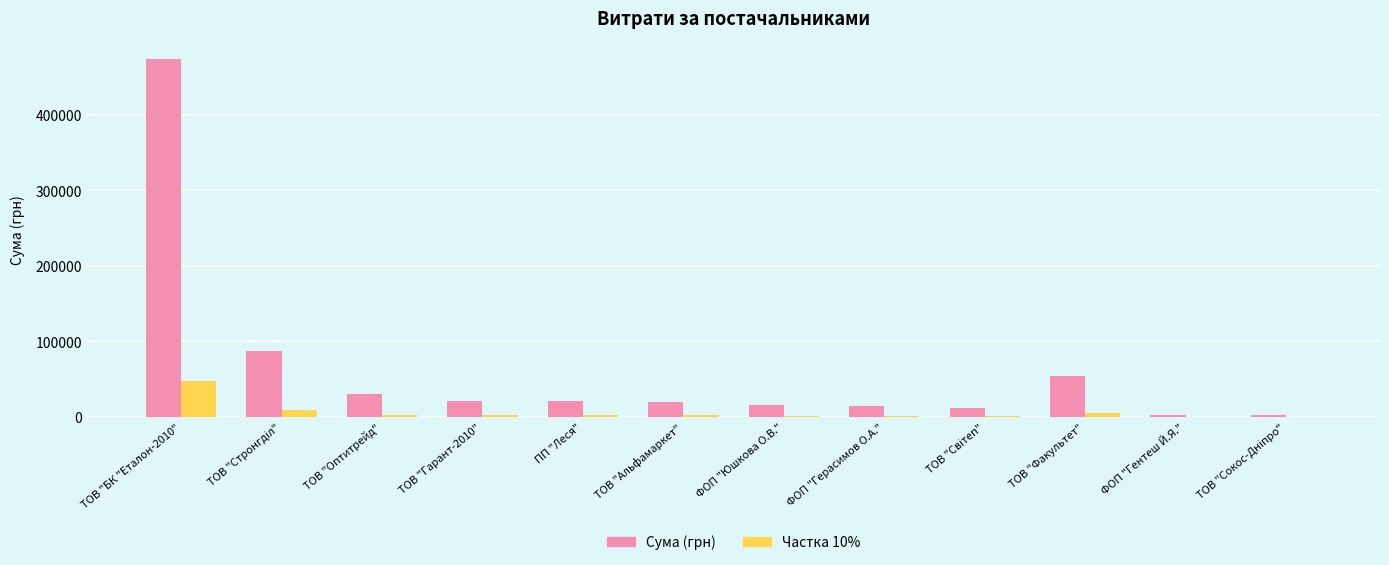

What is the sum of all Сума (грн) values?

753355.1